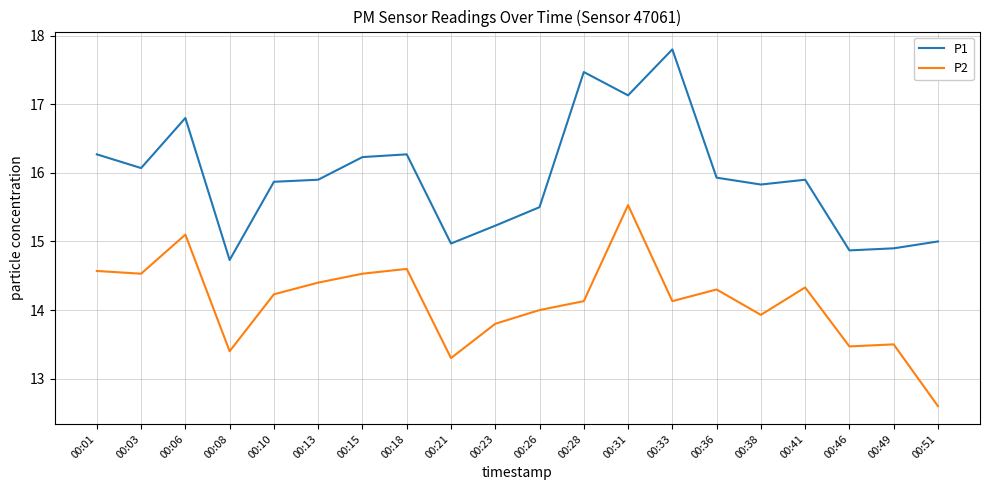

What is the total value across all series at 00:31?

32.7